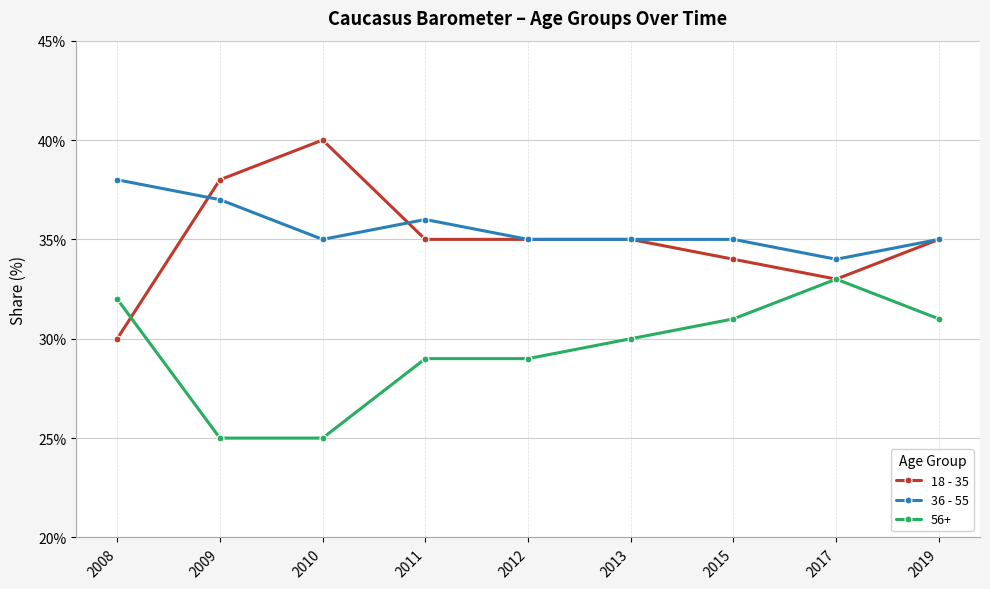

At how many categories does at least one series exceed 39?

1